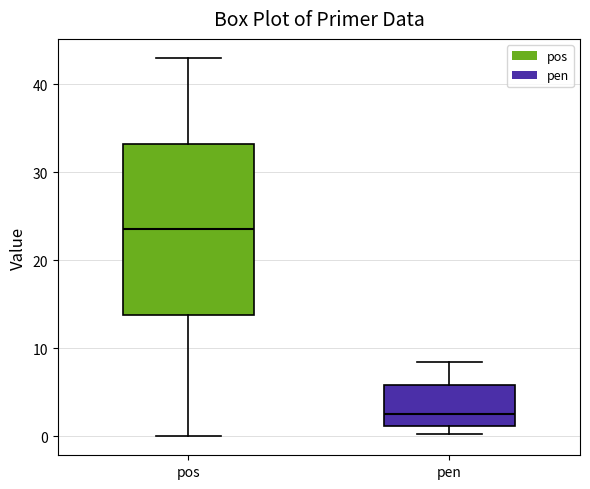

Reading left to right, transcribe this box plot: for each box, give where its median line is, the range the box spans, and where its two whiskers end, as read against the y-axis. The values are not printed on the chart, so give them approximately, as read against the axis.

pos: median 24, box 14 to 33, whiskers 0 to 43
pen: median 3, box 1 to 6, whiskers 0 to 8